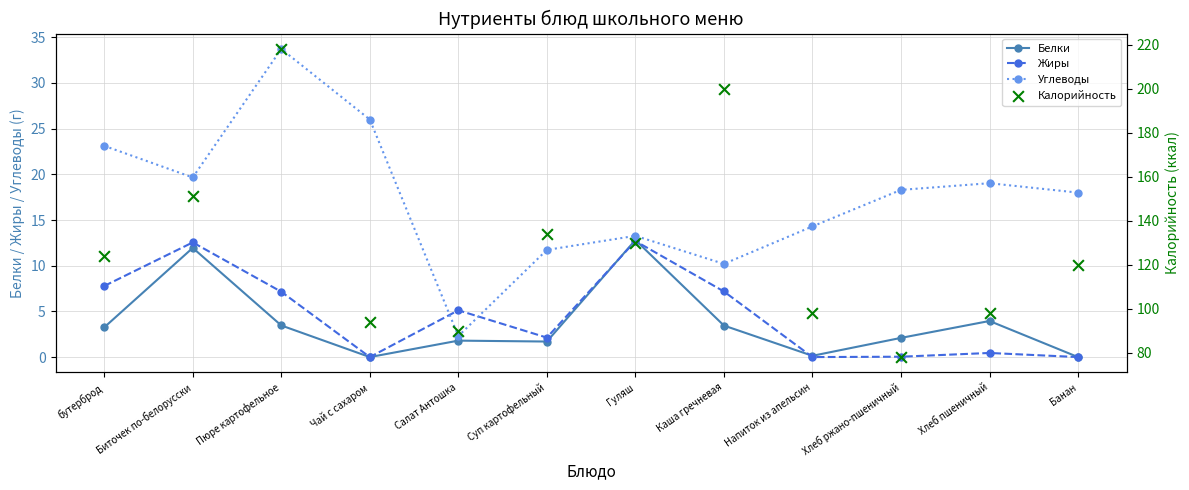

Is the value of Калорийность at бутерброд greater than the value of Углеводы at Гуляш?

Yes